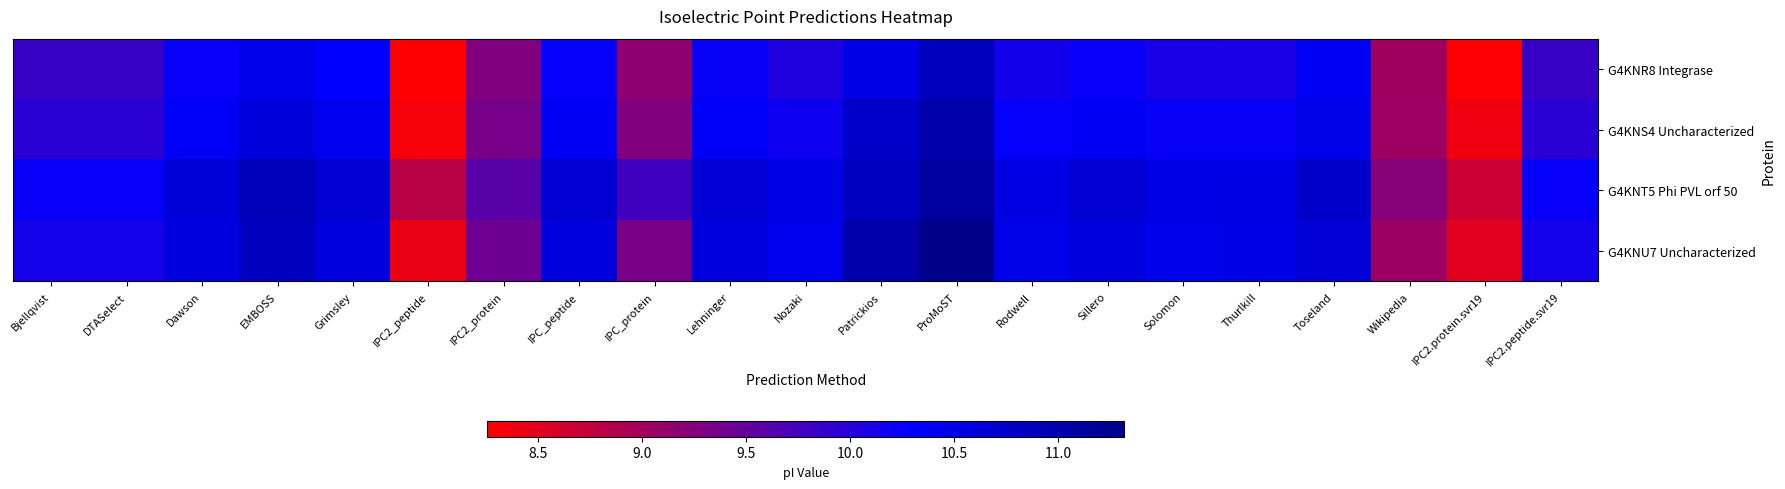

Reading left to right, extract all data points from this chart.

G4KNR8 Integrase: Bjellqvist=9.9	DTASelect=9.9	Dawson=10.2	EMBOSS=10.5	Grimsley=10.3	IPC2_peptide=8.3	IPC2_protein=9.3	IPC_peptide=10.3	IPC_protein=9.2	Lehninger=10.2	Nozaki=10.0	Patrickios=10.5	ProMoST=10.9	Rodwell=10.1	Sillero=10.2	Solomon=10.1	Thurlkill=10.1	Toseland=10.4	Wikipedia=9.0	IPC2.protein.svr19=8.3	IPC2.peptide.svr19=9.9
G4KNS4 Uncharacterized: Bjellqvist=10.0	DTASelect=10.0	Dawson=10.4	EMBOSS=10.6	Grimsley=10.4	IPC2_peptide=8.3	IPC2_protein=9.4	IPC_peptide=10.4	IPC_protein=9.3	Lehninger=10.4	Nozaki=10.2	Patrickios=10.8	ProMoST=11.0	Rodwell=10.3	Sillero=10.4	Solomon=10.2	Thurlkill=10.2	Toseland=10.5	Wikipedia=9.0	IPC2.protein.svr19=8.4	IPC2.peptide.svr19=10.0
G4KNT5 Phi PVL orf 50: Bjellqvist=10.2	DTASelect=10.2	Dawson=10.6	EMBOSS=10.9	Grimsley=10.7	IPC2_peptide=8.8	IPC2_protein=9.6	IPC_peptide=10.7	IPC_protein=9.8	Lehninger=10.7	Nozaki=10.5	Patrickios=10.8	ProMoST=11.1	Rodwell=10.5	Sillero=10.7	Solomon=10.5	Thurlkill=10.5	Toseland=10.8	Wikipedia=9.2	IPC2.protein.svr19=8.7	IPC2.peptide.svr19=10.2
G4KNU7 Uncharacterized: Bjellqvist=10.1	DTASelect=10.1	Dawson=10.6	EMBOSS=10.9	Grimsley=10.6	IPC2_peptide=8.4	IPC2_protein=9.4	IPC_peptide=10.6	IPC_protein=9.3	Lehninger=10.6	Nozaki=10.5	Patrickios=11.0	ProMoST=11.3	Rodwell=10.5	Sillero=10.6	Solomon=10.5	Thurlkill=10.5	Toseland=10.7	Wikipedia=9.1	IPC2.protein.svr19=8.5	IPC2.peptide.svr19=10.1